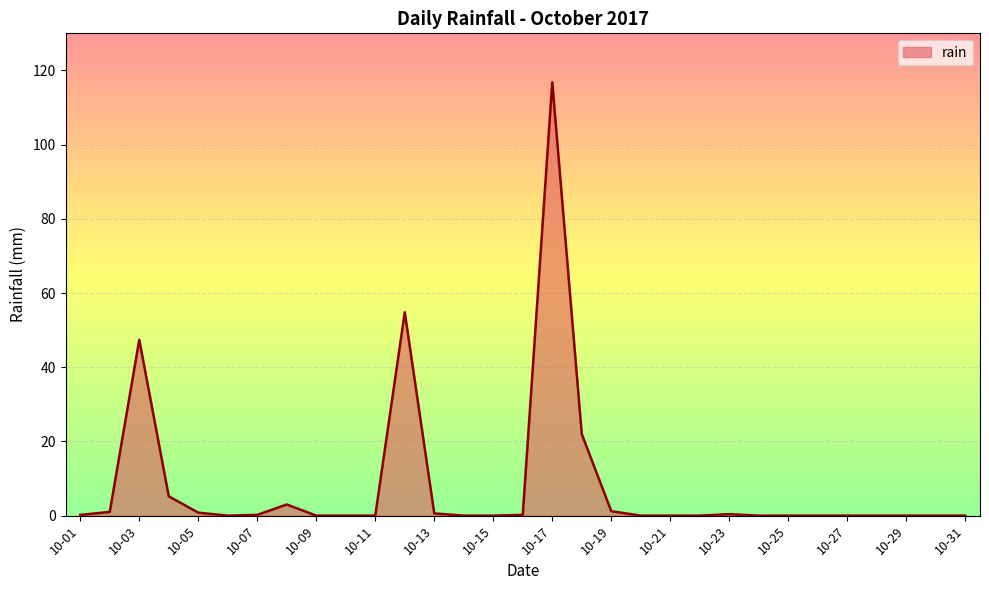

Does the chart display data point markers on the line(s)?

No